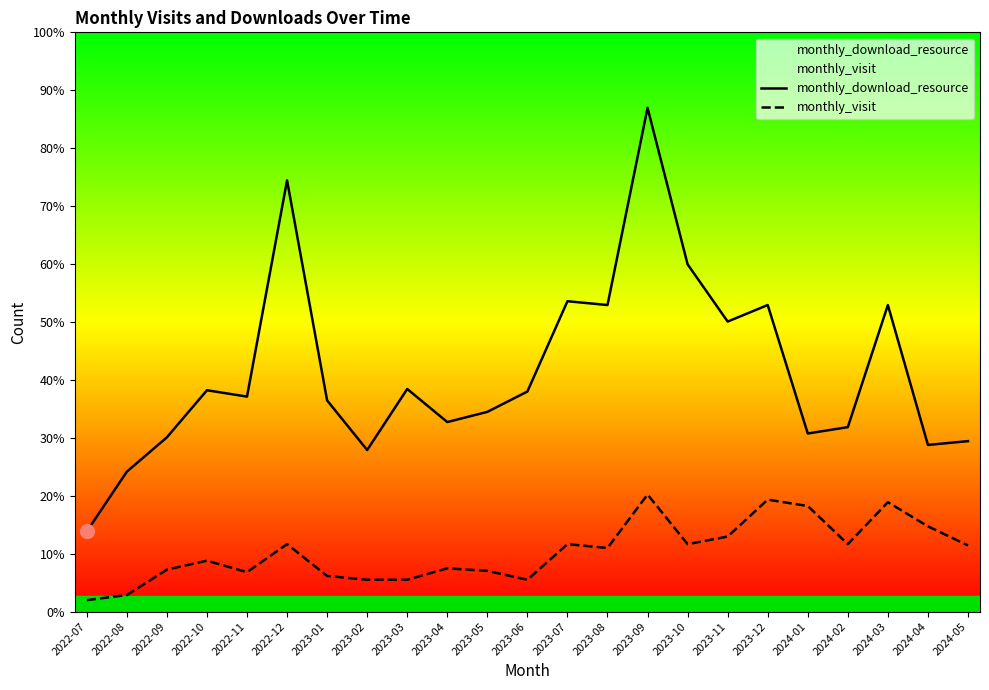

At which category is the sum across all series the highest?

2023-09